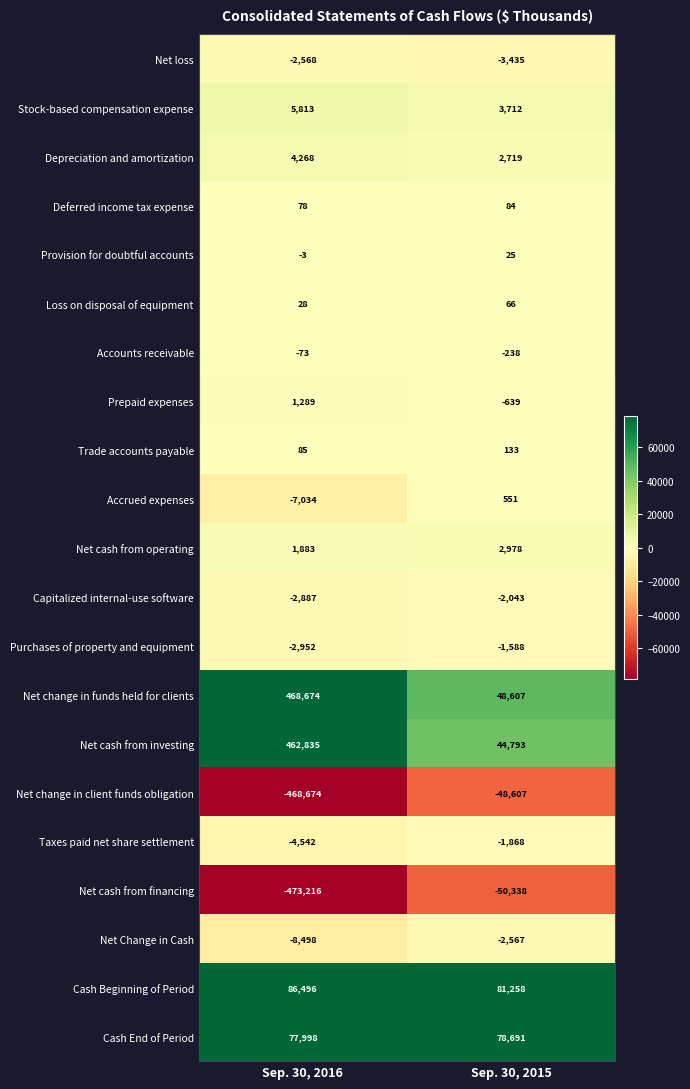

Where is Accounts receivable nearest to the value -155?

Sep. 30, 2016